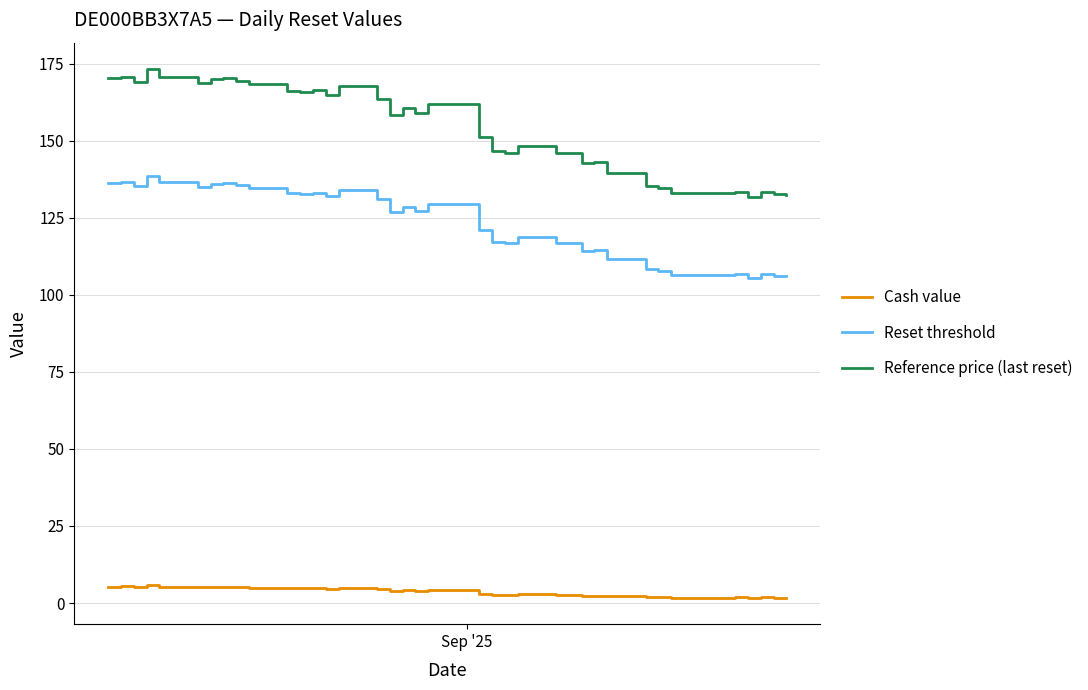

What is the sum of all Reset threshold values?

4782.2